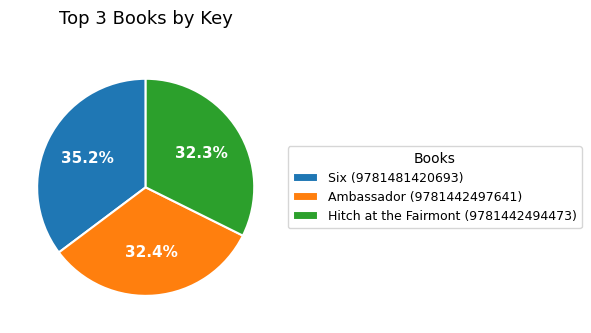

How many segments does this pie chart have?

3